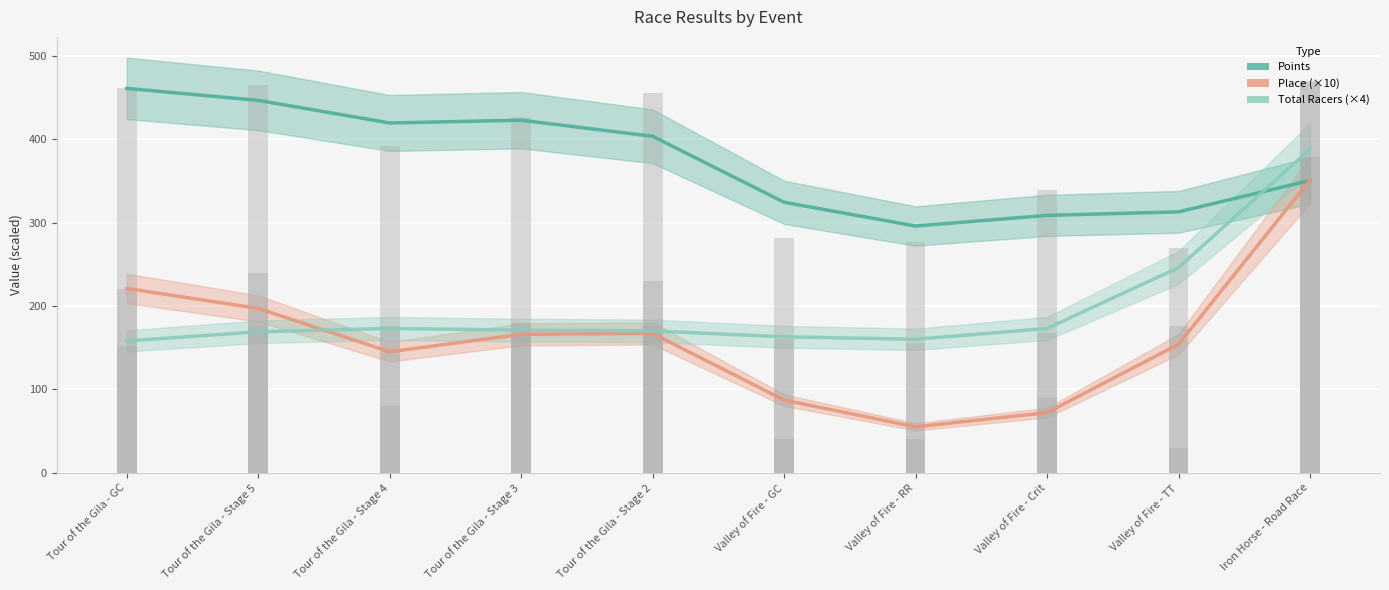

Which category has the highest value in the Place series?

Iron Horse - Road Race